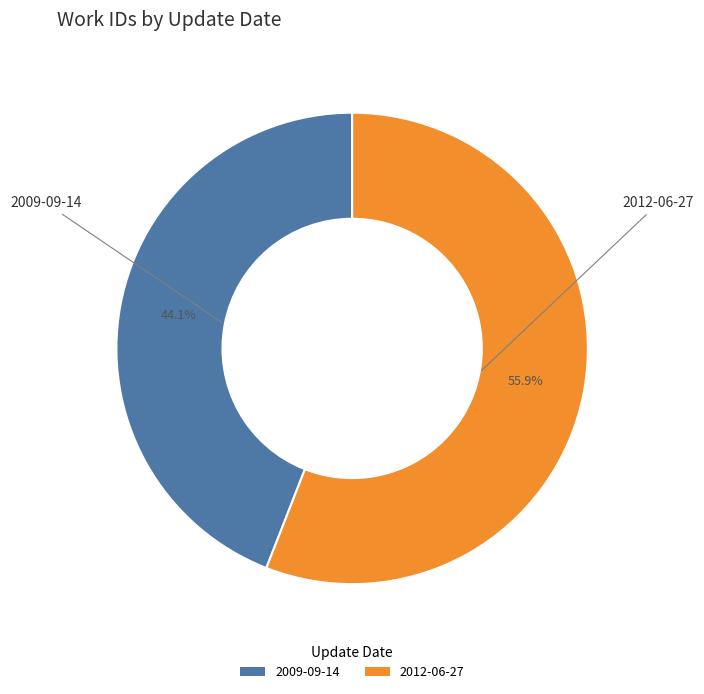

Between 2012-06-27 and 2009-09-14, which is larger?

2012-06-27